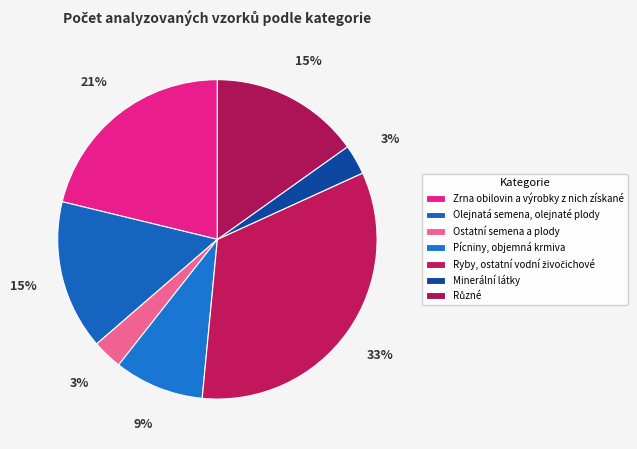

What percentage is the Zrna obilovin a výrobky z nich získané slice, to the nearest percent?

21%